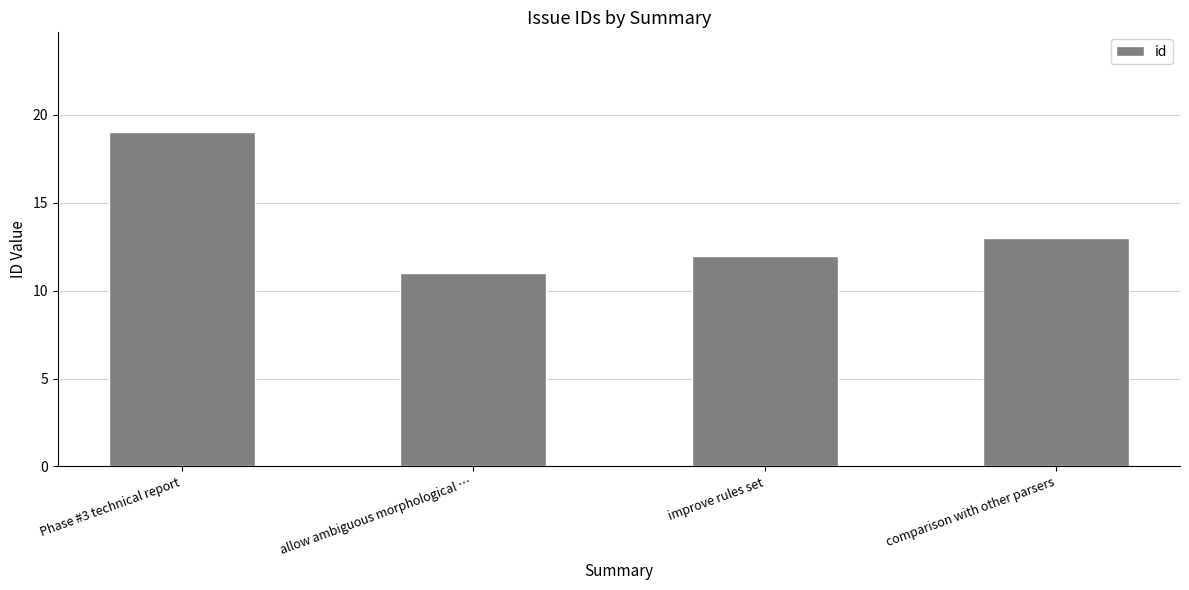

Reading left to right, extract all data points from this chart.

Phase #3 technical report=19	allow ambiguous morphological …=11	improve rules set=12	comparison with other parsers=13